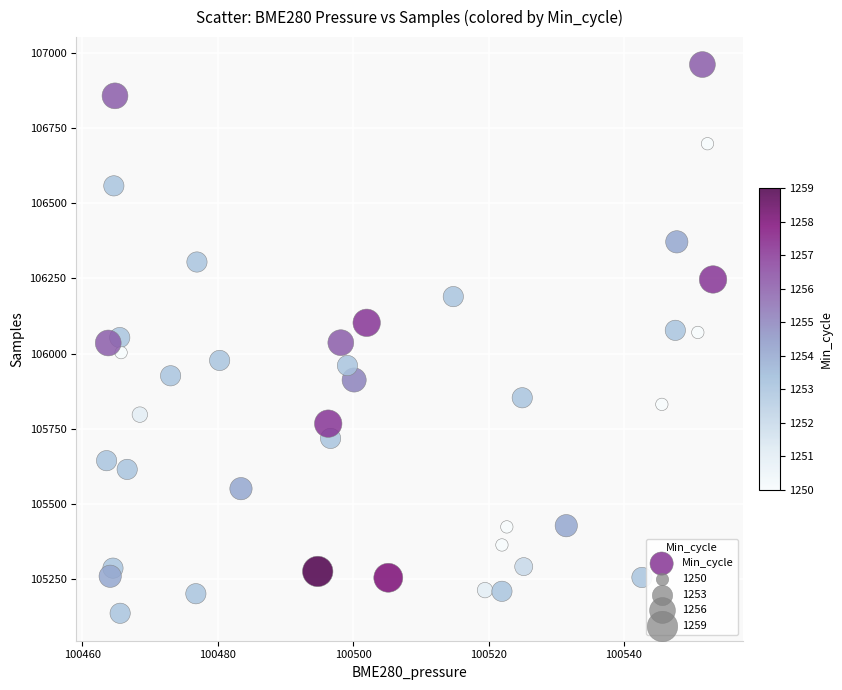

What is the range of Y values (max minus min)?

1823